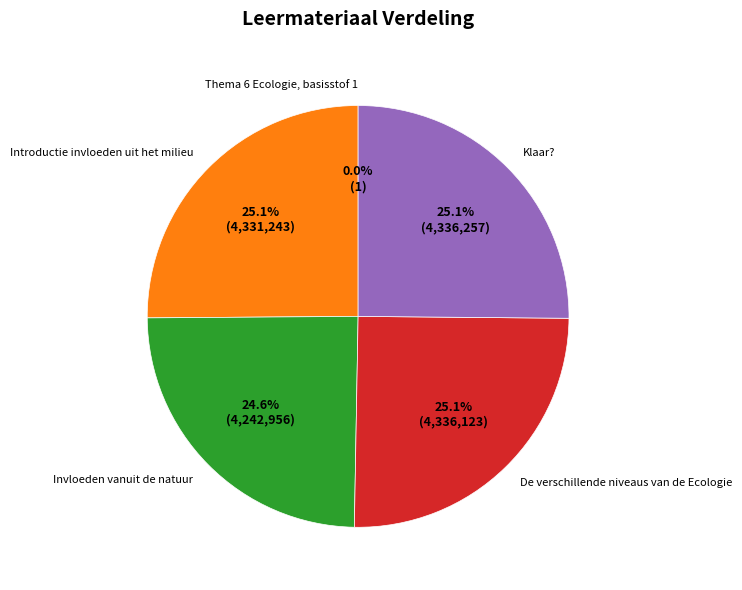

What is the ratio of the value at Invloeden vanuit de natuur to the value at Introductie invloeden uit het milieu?

1.0